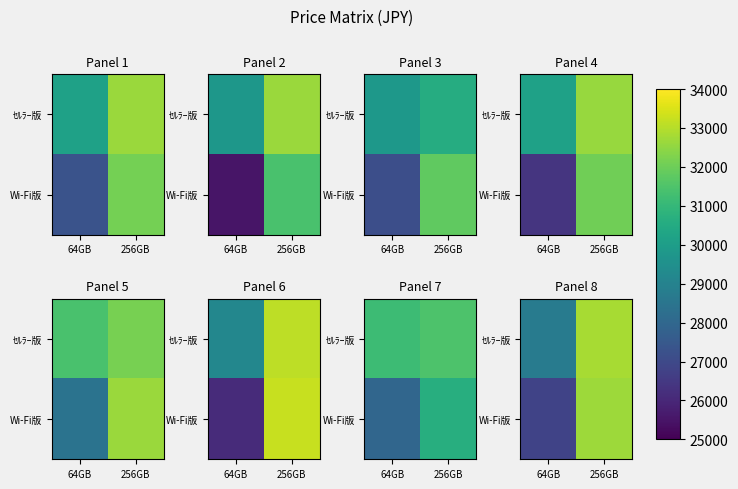

At which category is the sum across all series the highest?

256GB